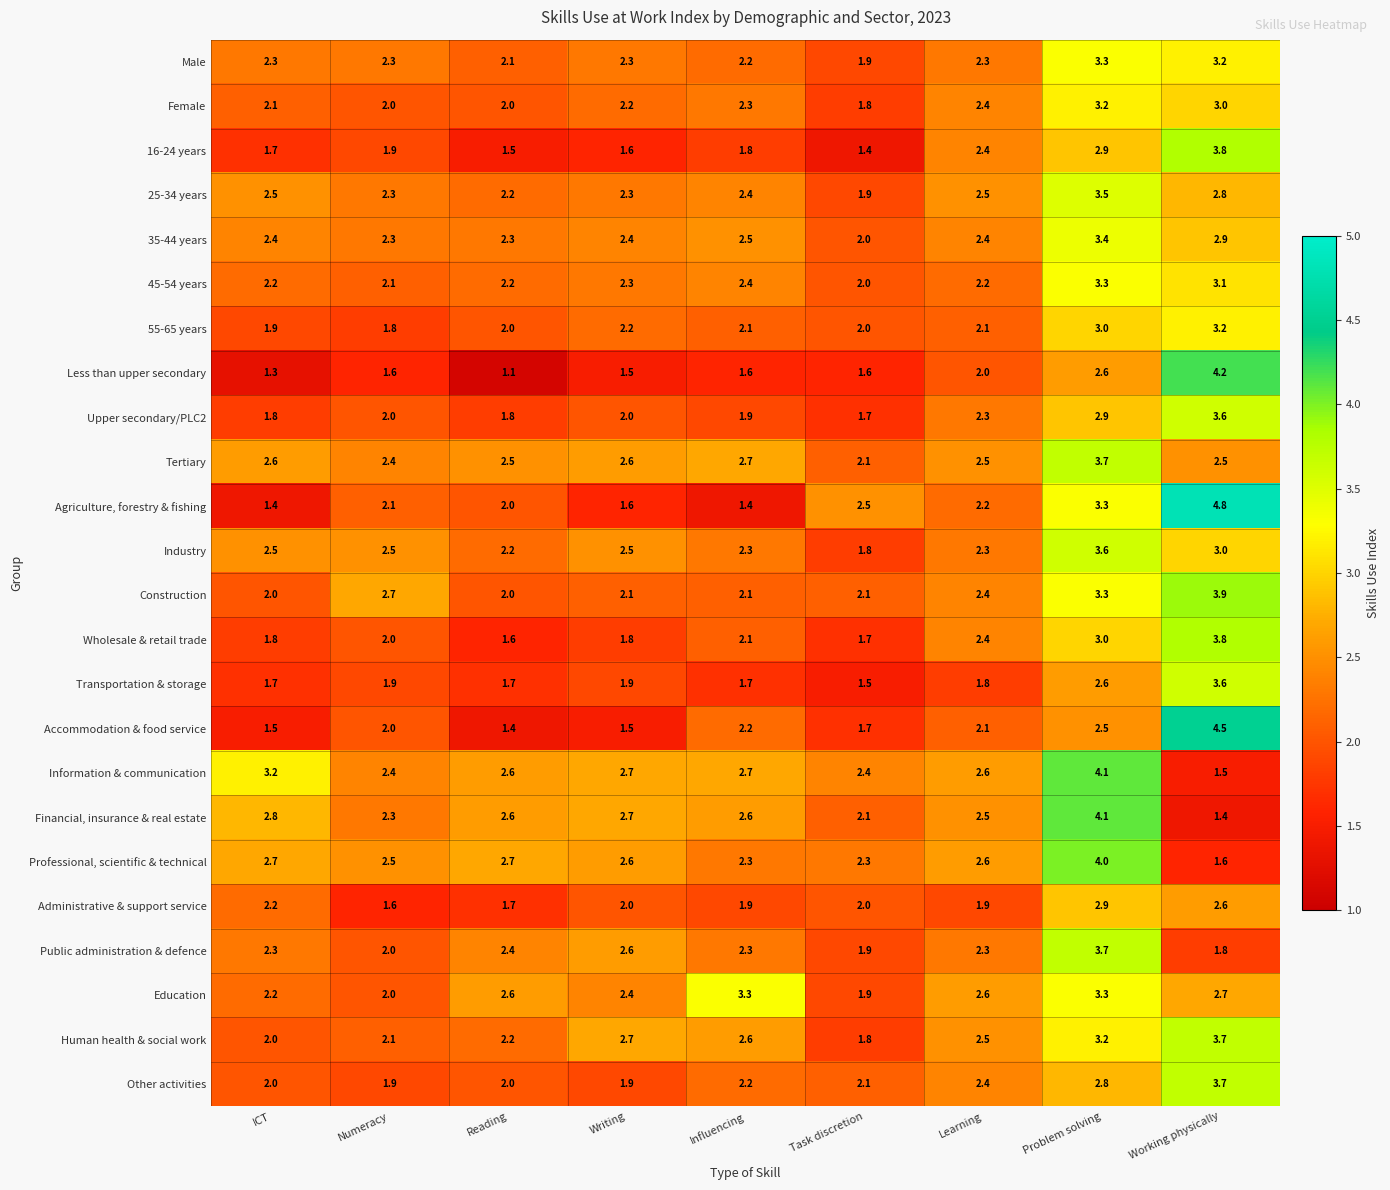

Is the value of Professional, scientific & technical at Reading greater than the value of Information & communication at Learning?

Yes